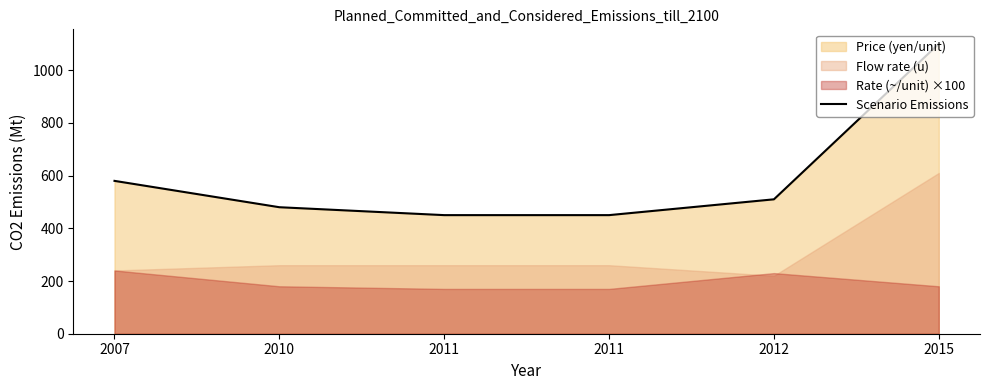

The chart shows a value of 450 at 2011. True or false?

True